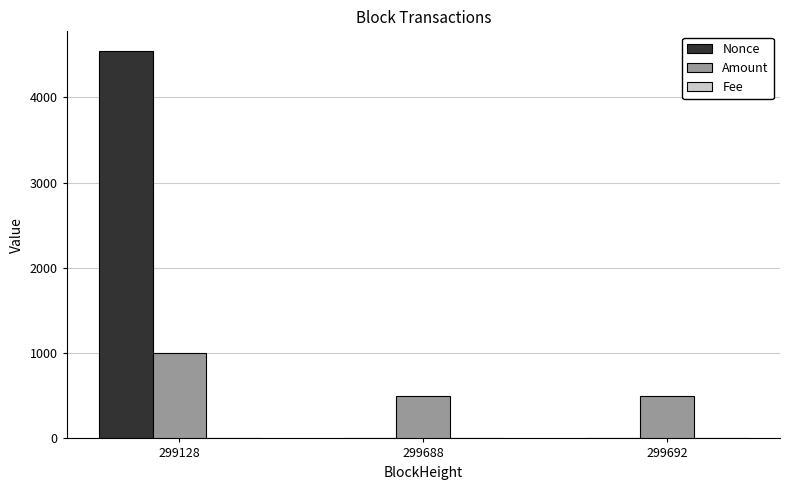

Which category has the highest value across all series?

299128